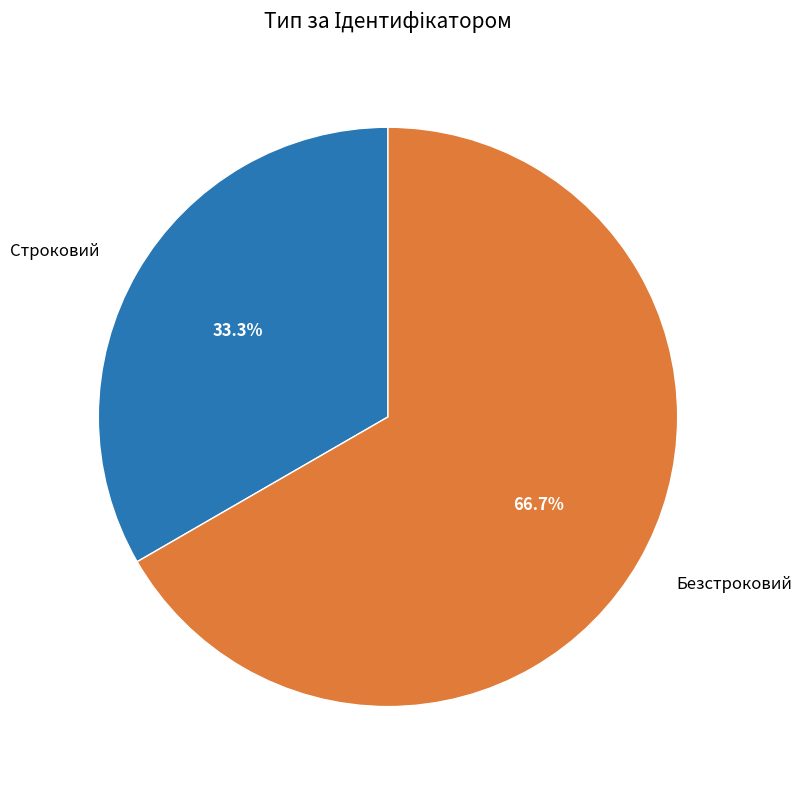

What is the ratio of the value at Безстроковий to the value at Строковий?

2.0